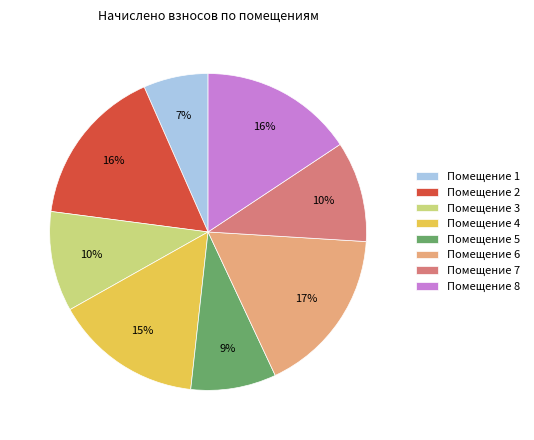

How many slices are in this pie chart?

8